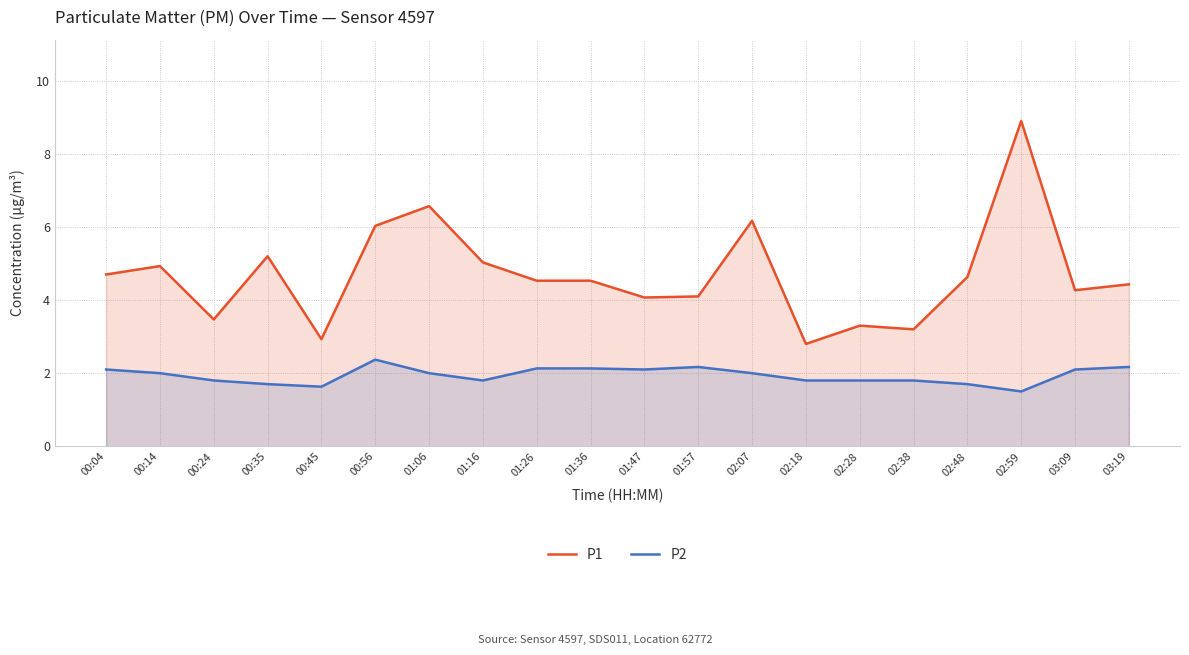

Between 01:47 and 01:26, which is larger?

01:26